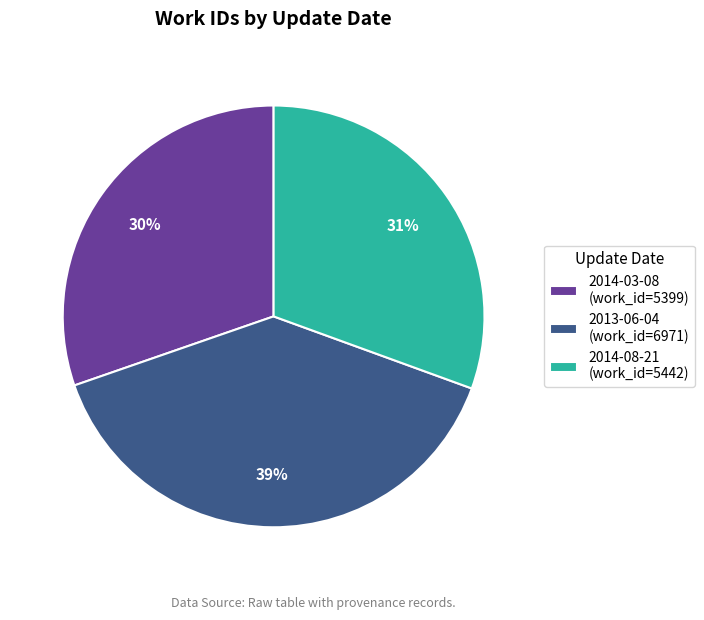

To the nearest percent, what is the average slice percentage?

33%